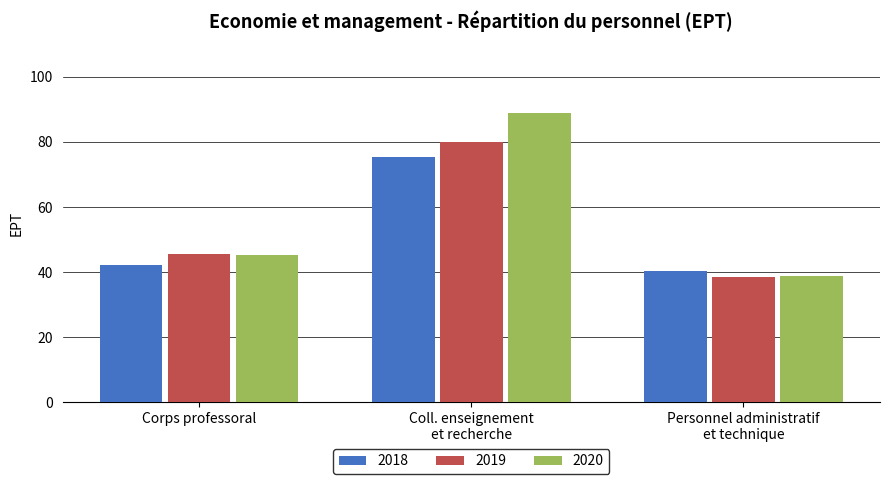

What is the minimum value shown in the chart?

38.4